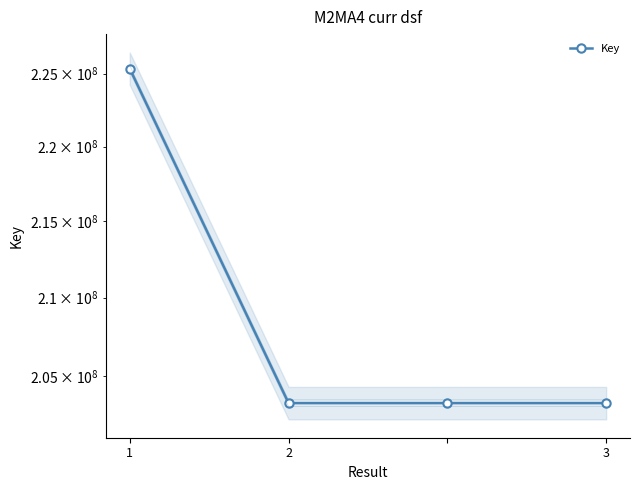

What is the change in value from 1 to 2?

-22060561